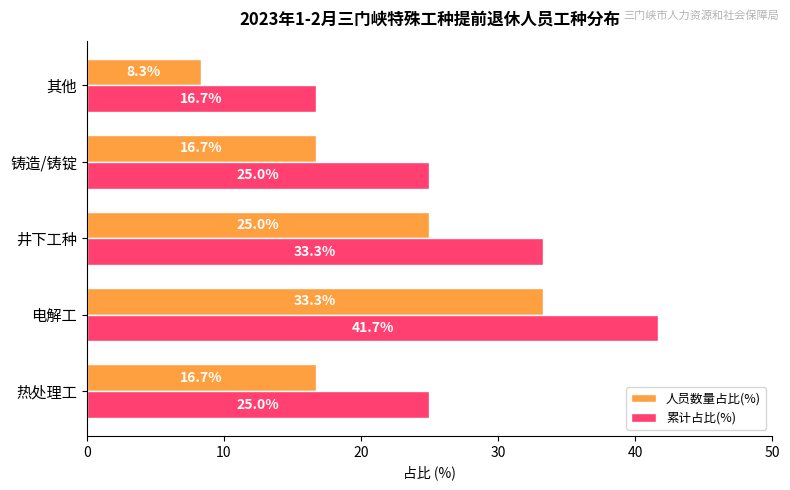

What are all the series names shown in the legend?

人员数量占比(%), 累计占比(%)